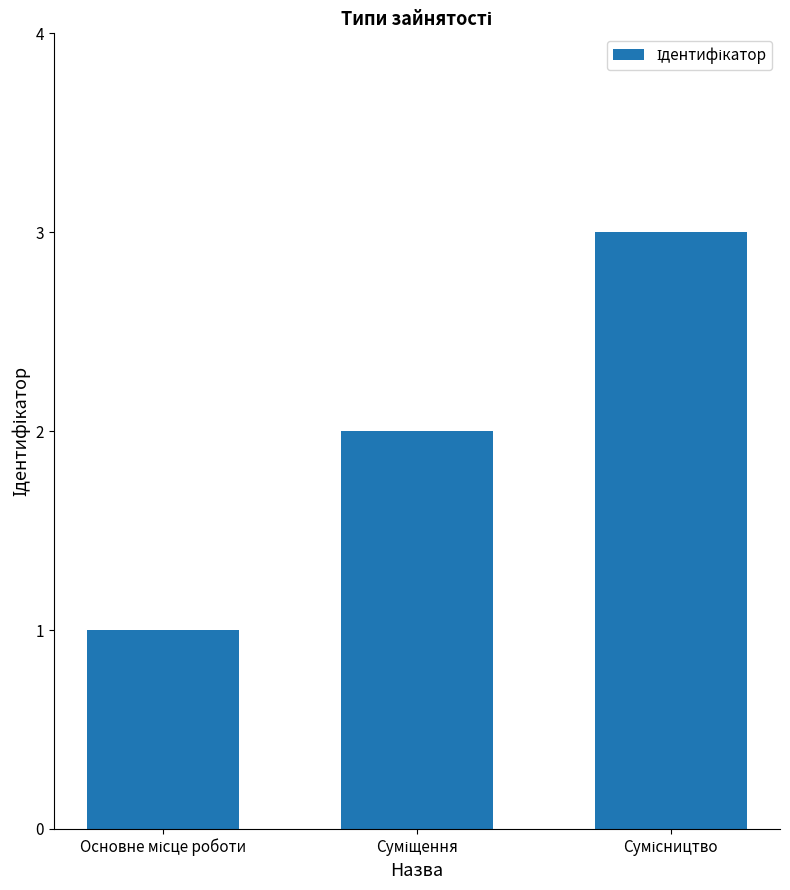

What is the maximum value shown in the chart?

3